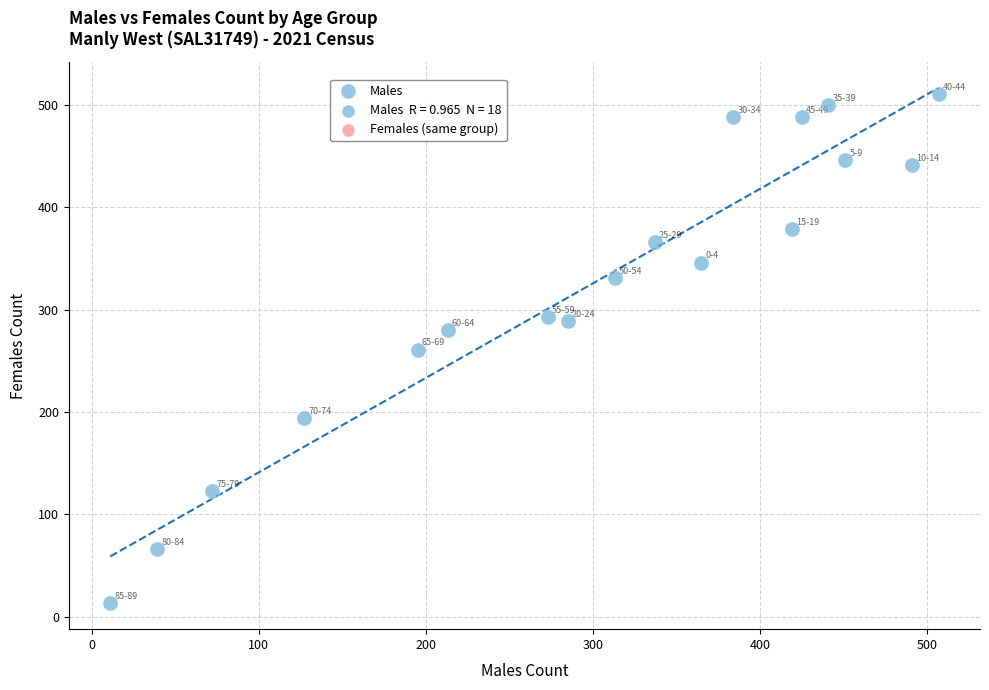

What is the range of Y values (max minus min)?

498